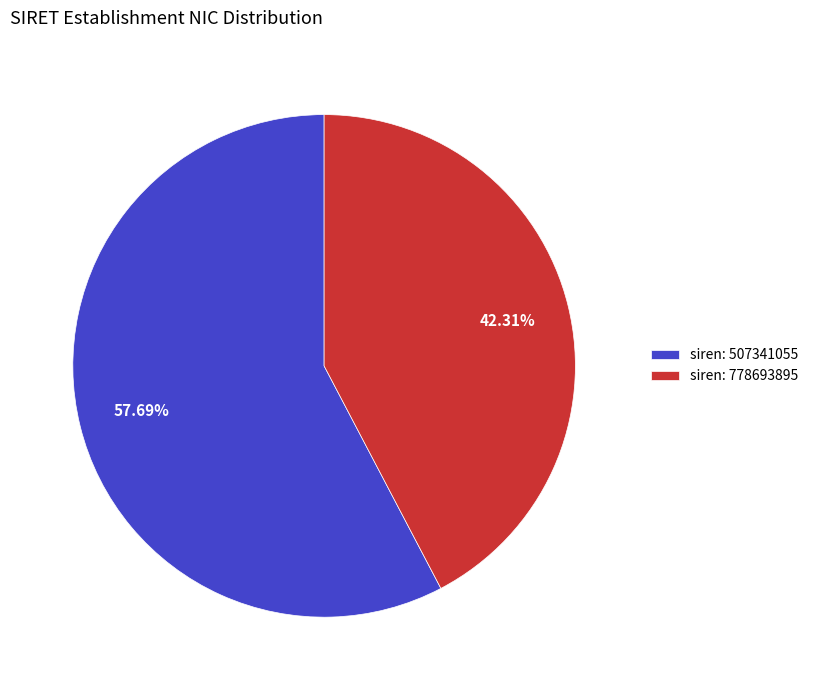

Does any single category account for the majority?

Yes